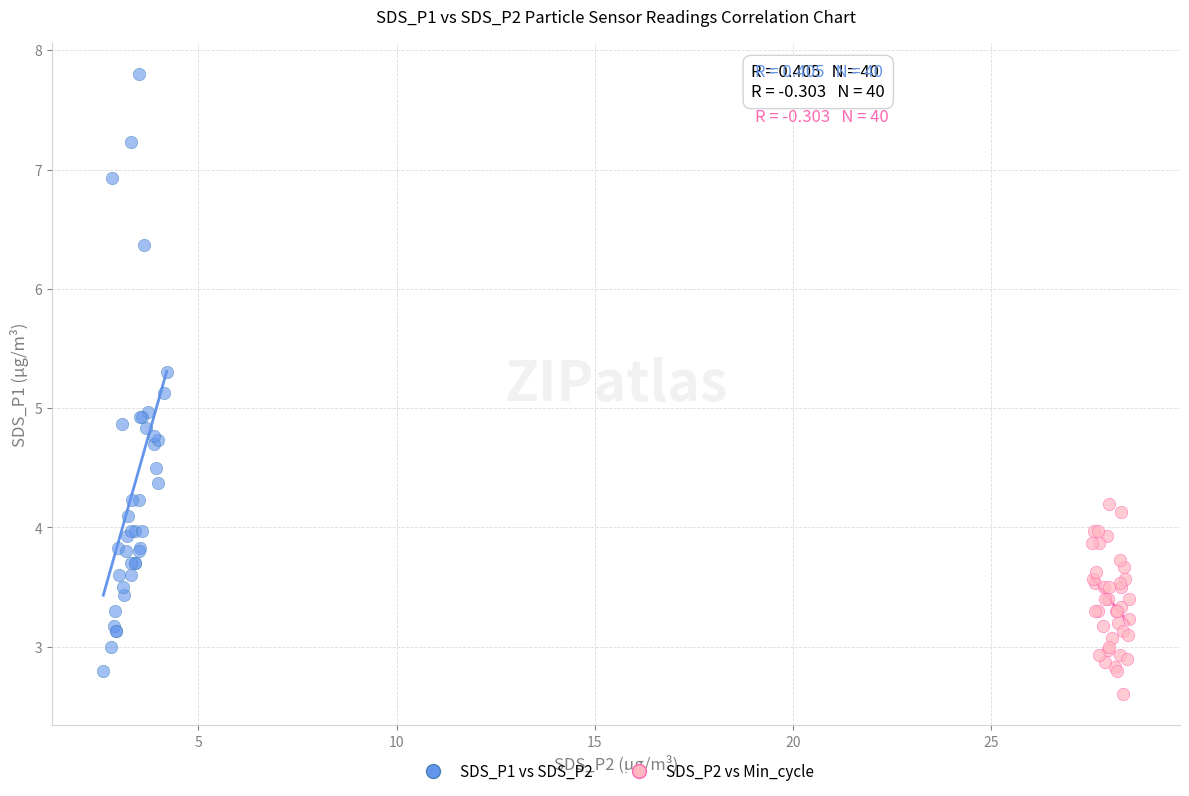

Which series has the largest Y range (max minus min)?

SDS_P1 vs SDS_P2